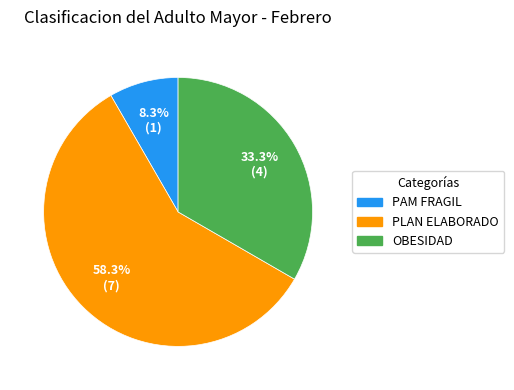

Does any single category account for the majority?

Yes